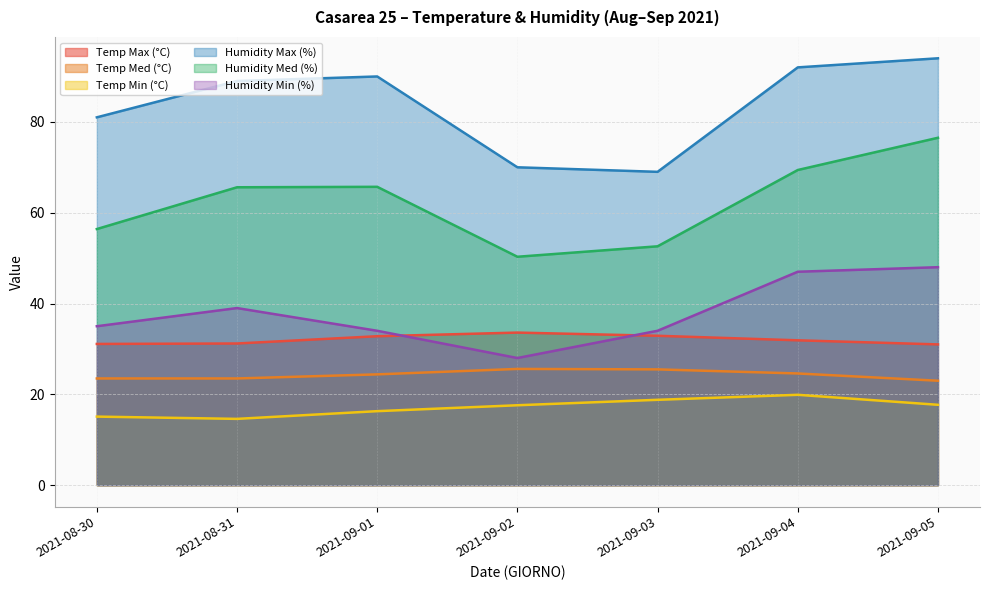

True or false: Humidity Max (%) and Humidity Med (%) intersect in this chart.

False